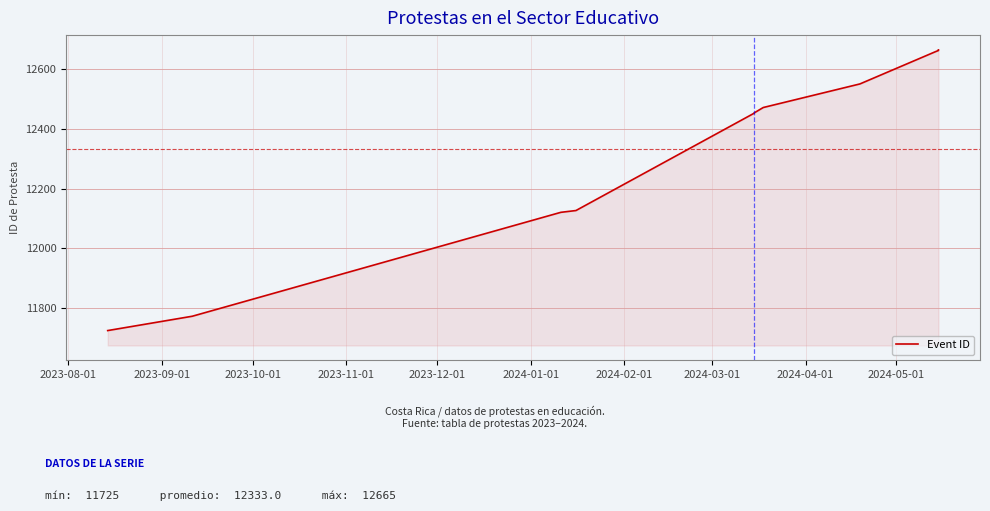

Reading left to right, extract all data points from this chart.

11725	11773	12121	12127	12453	12454	12472	12551	12659	12663	12665